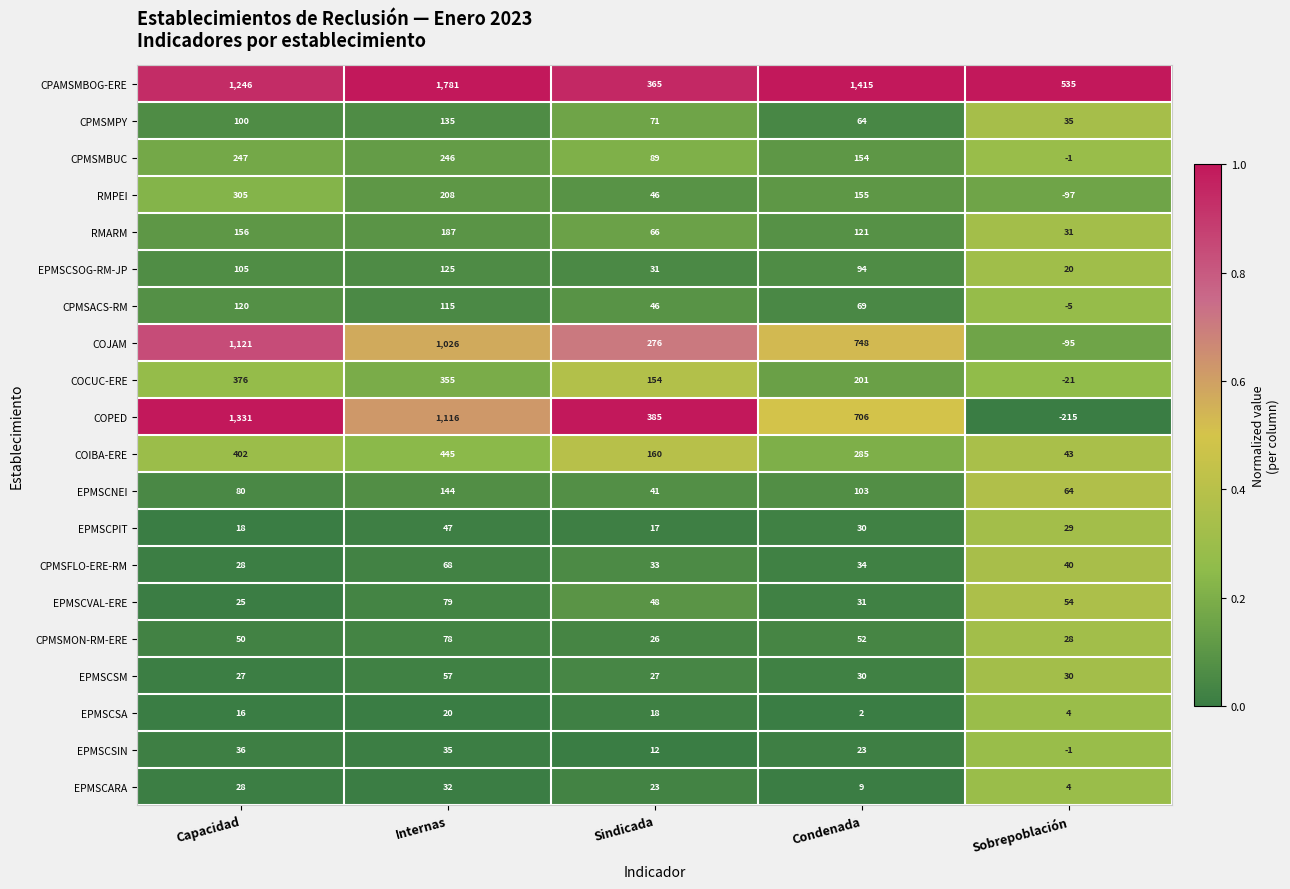

What is the total value across all series at Sindicada?

1934